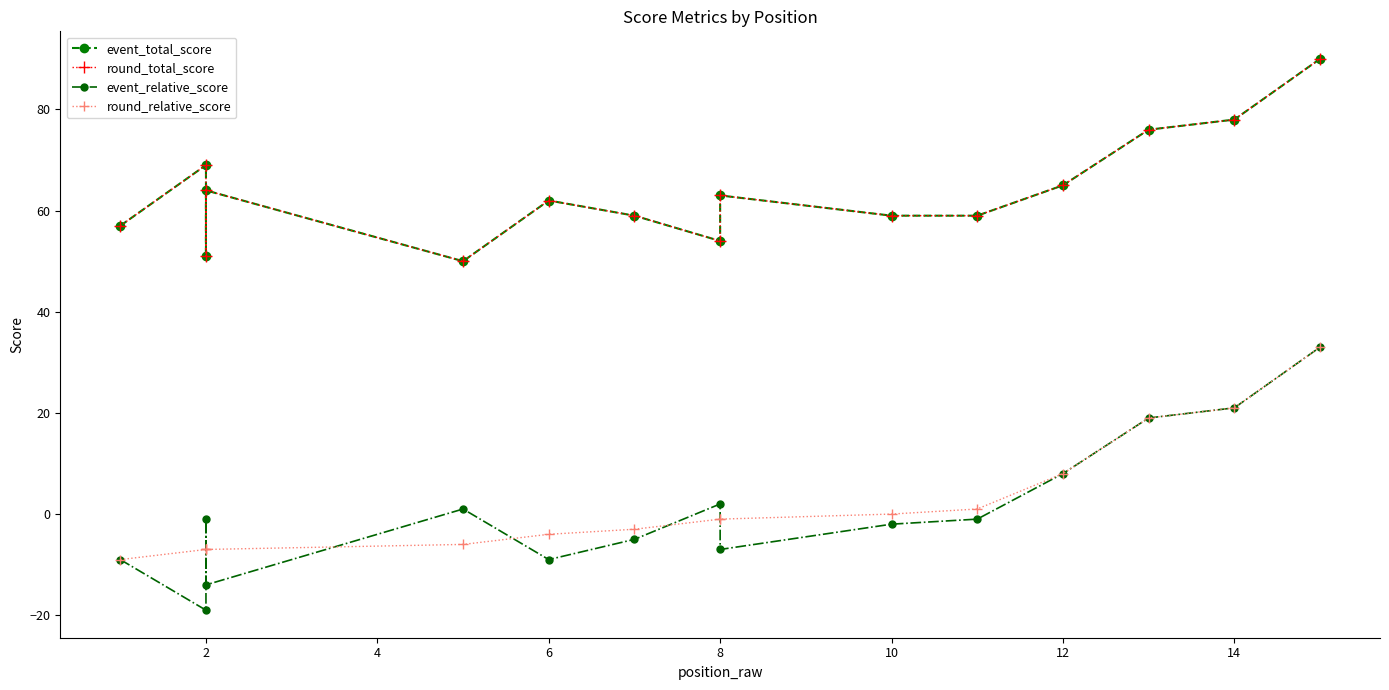

What is the difference between the maximum and minimum values in the round_relative_score series?

42